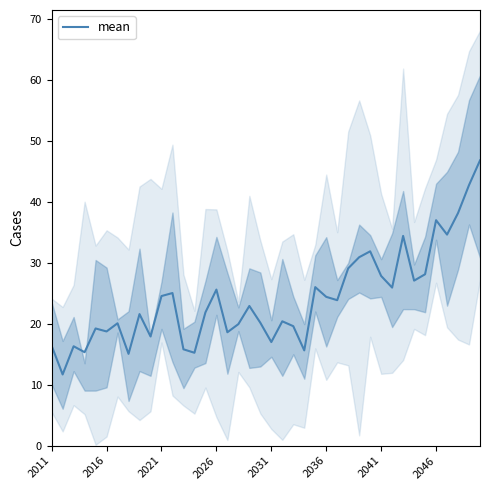

True or false: the data has more than 2 interior local peaks.

True